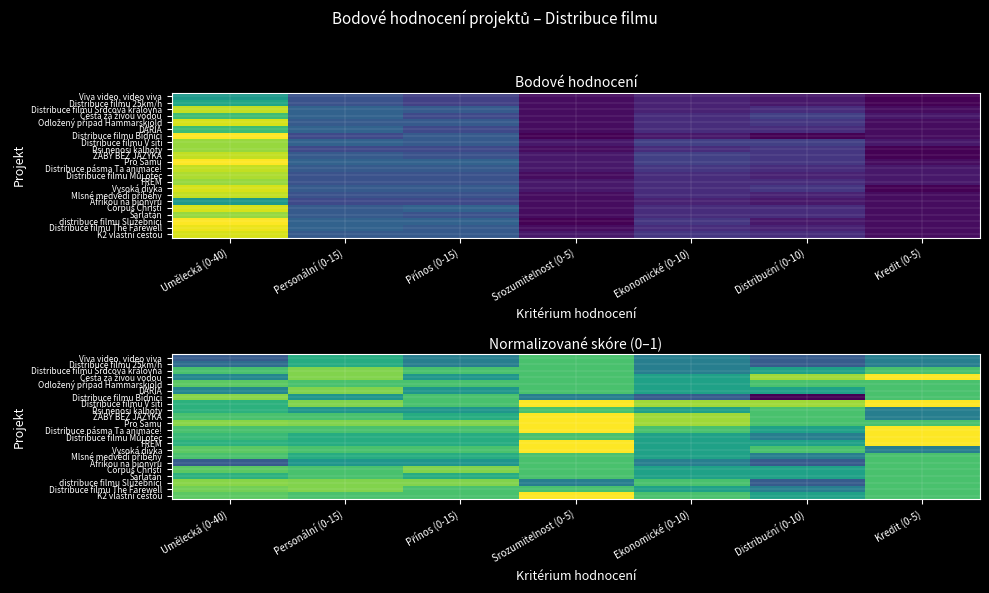

How many categories are shown in the chart?

7